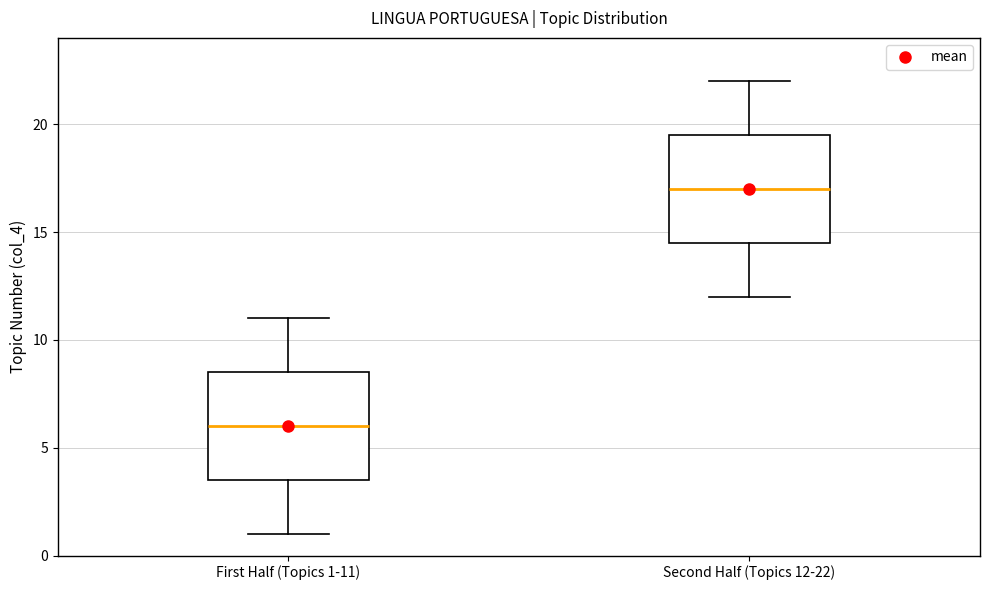

Which box's median line is the highest?

Second Half (Topics 12-22)